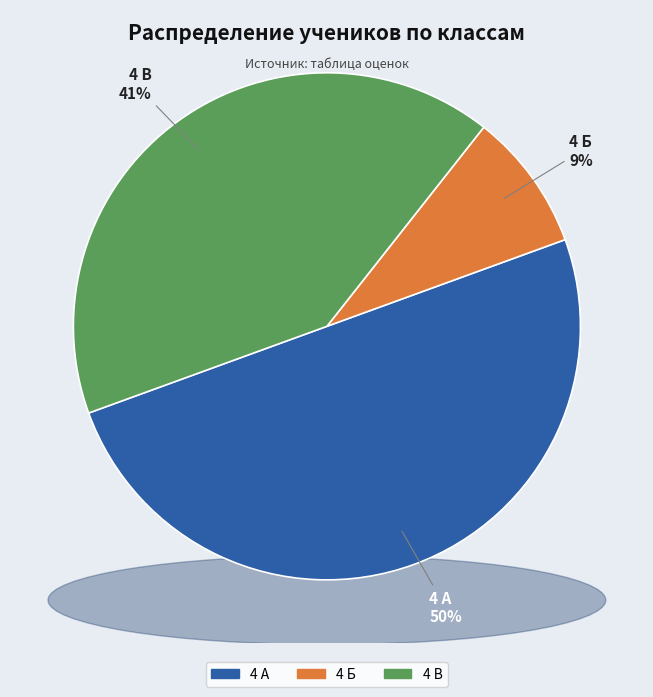

How many segments does this pie chart have?

3